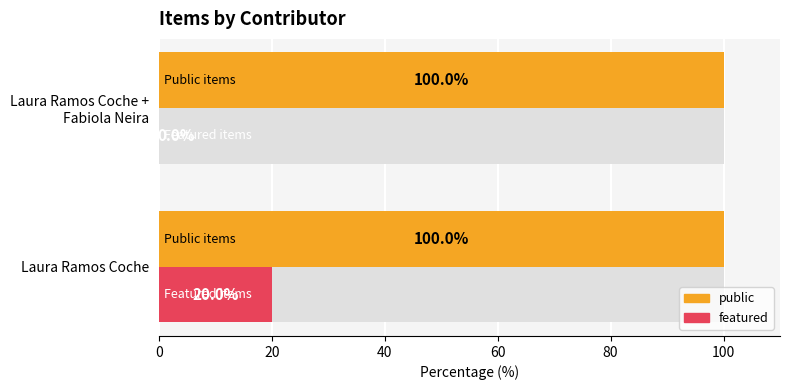

What is the difference between the maximum and minimum values in the featured series?

20.0